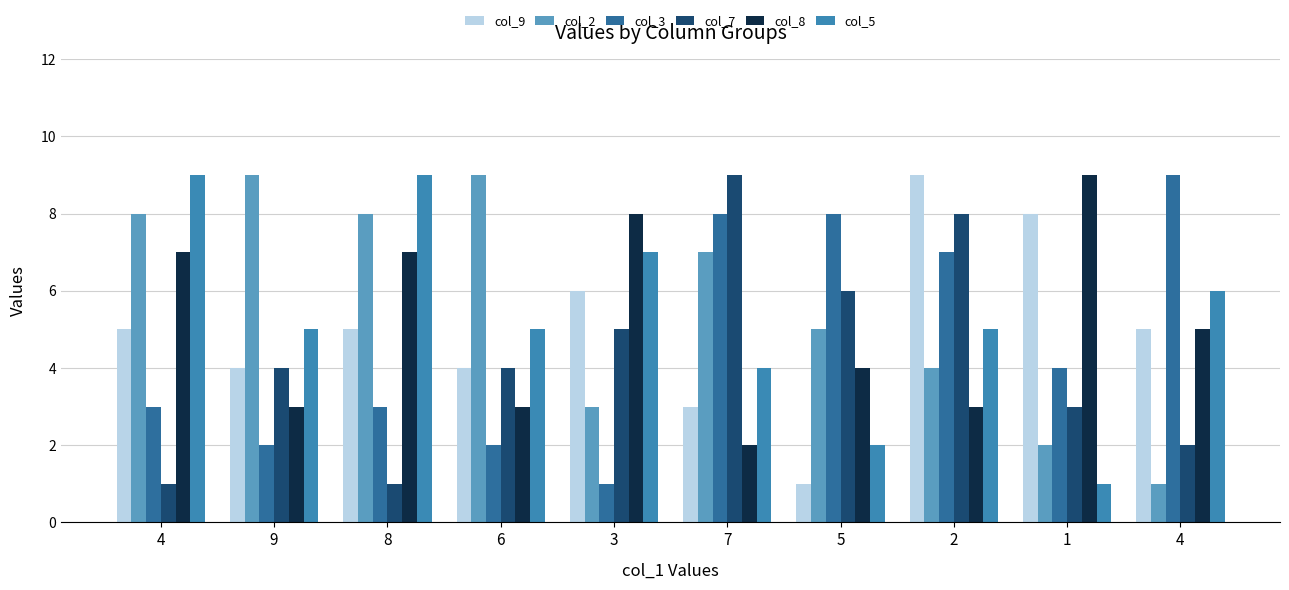

At which category is the sum across all series the highest?

2